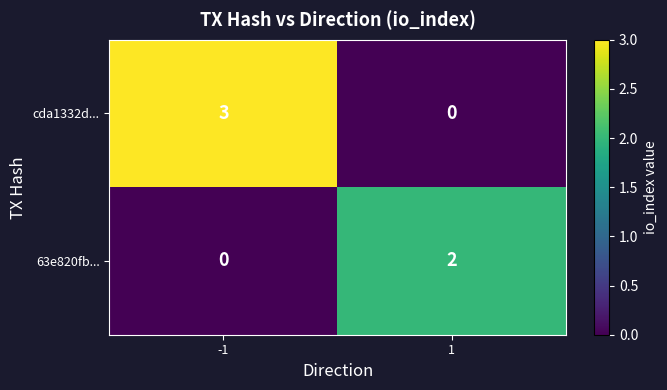

Is it true that cda1332d... equals 1 at 1?

False